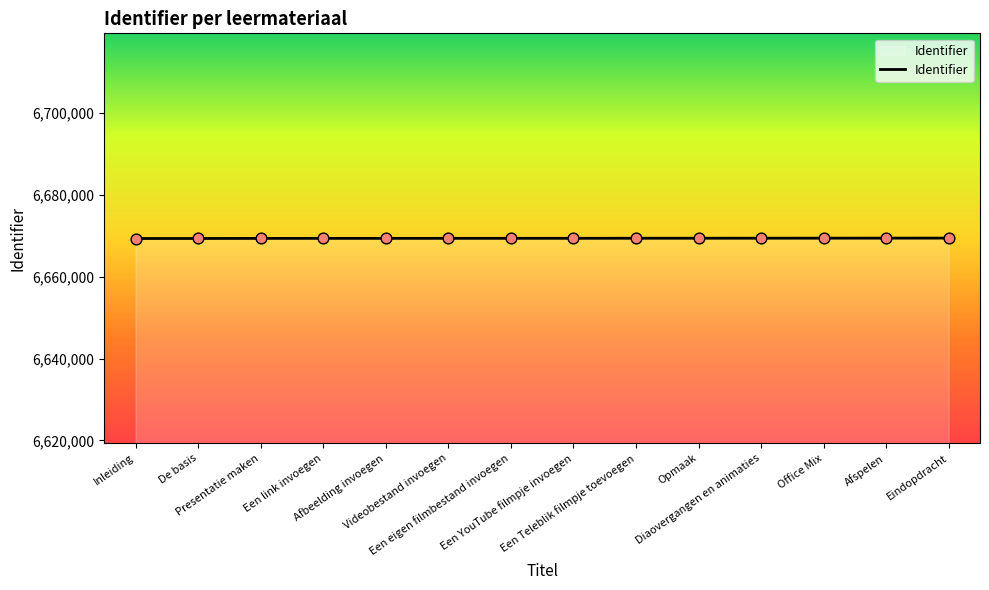

What is the change in value from Afspelen to Eindopdracht?

+9